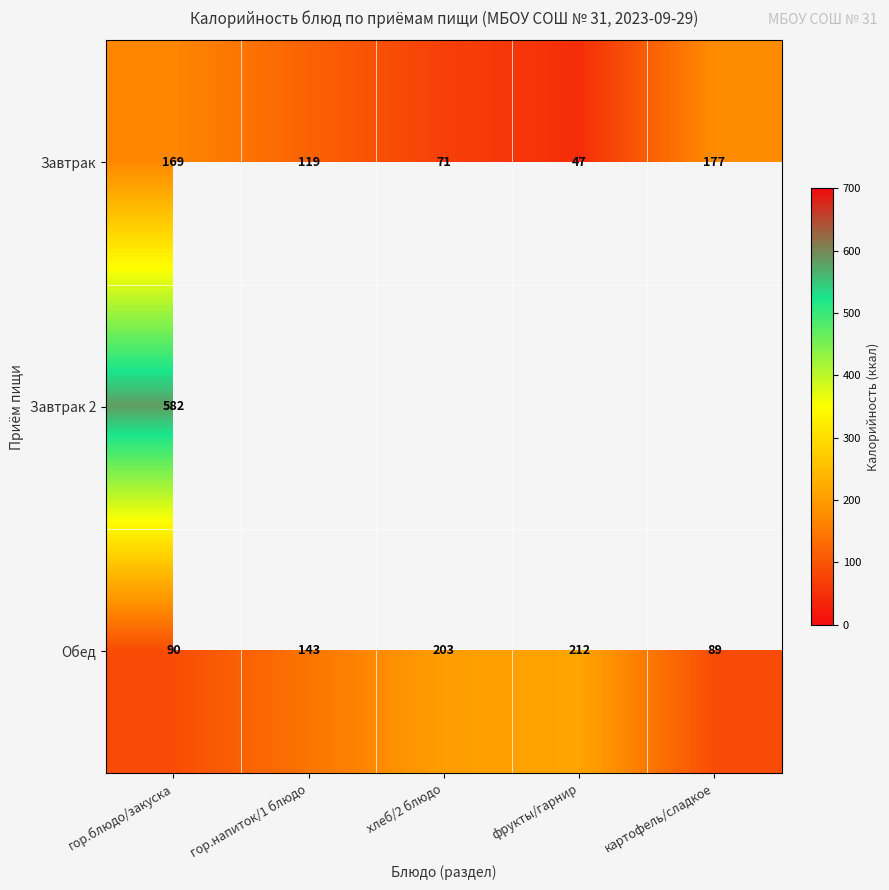

The Завтрак series shows 62 at гор.напиток/1 блюдо. True or false?

False